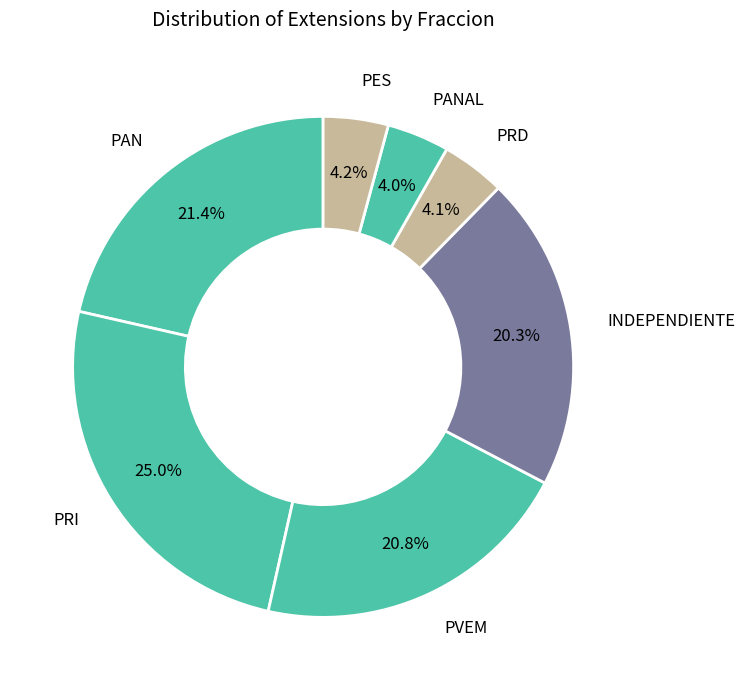

To the nearest percent, what is the combined percentage of PAN and PES?

26%